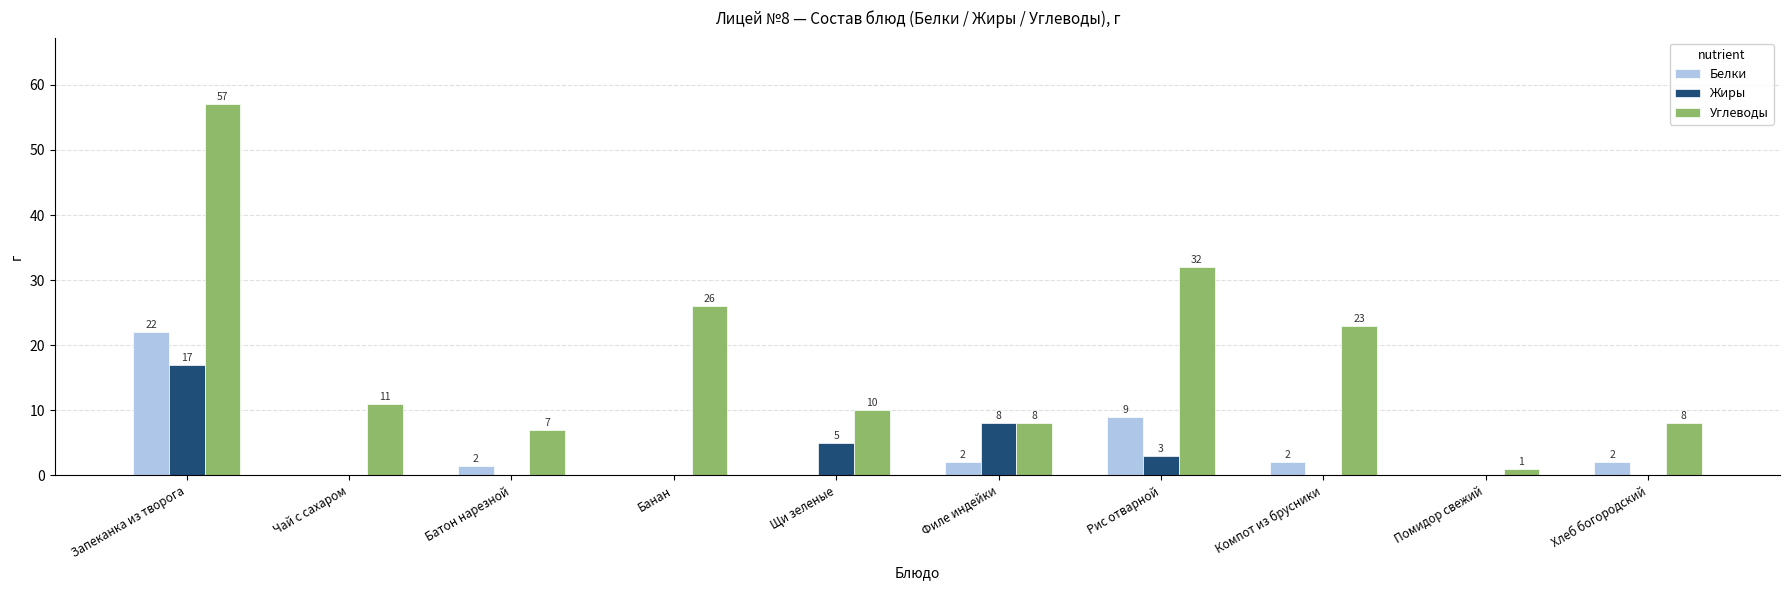

How many categories are shown in the chart?

10